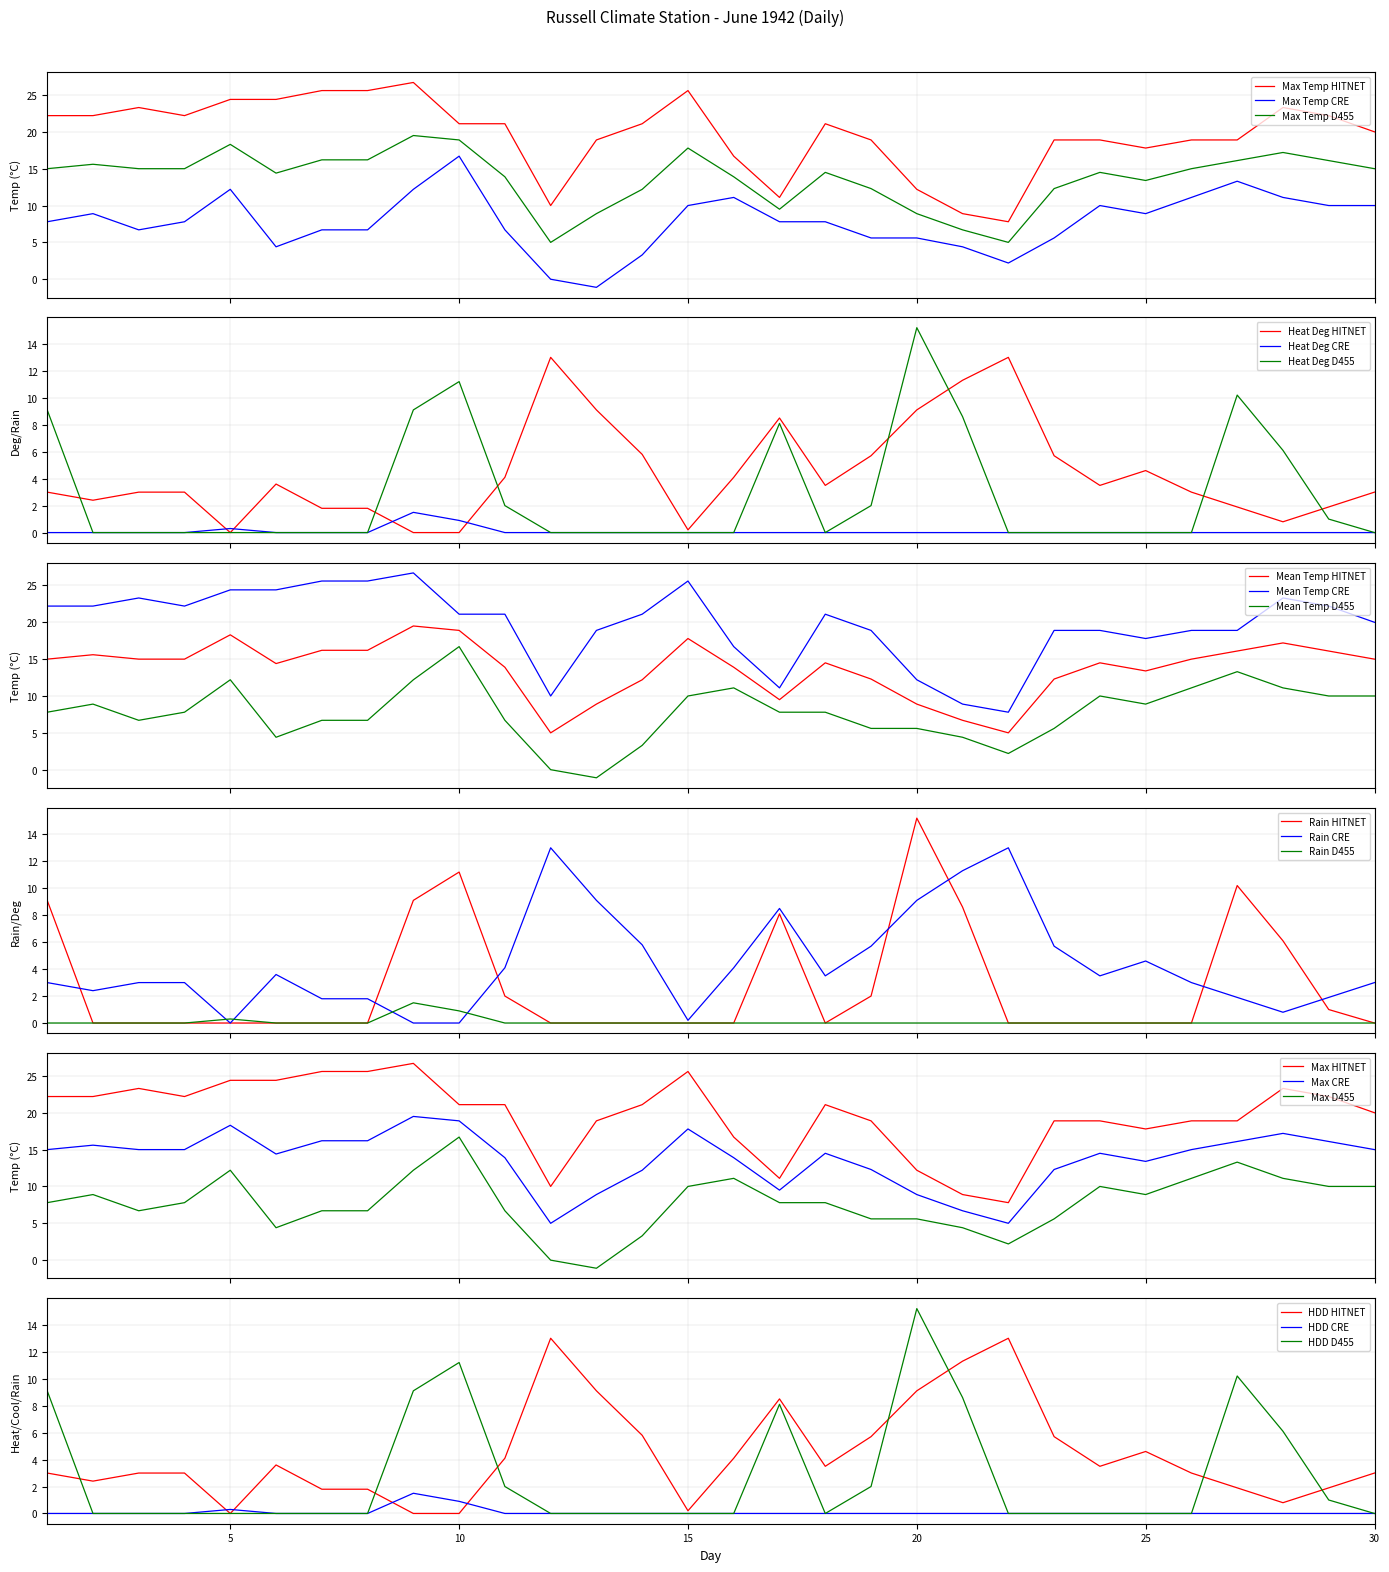

How many negative values does the Min Temp (C) series have?

1